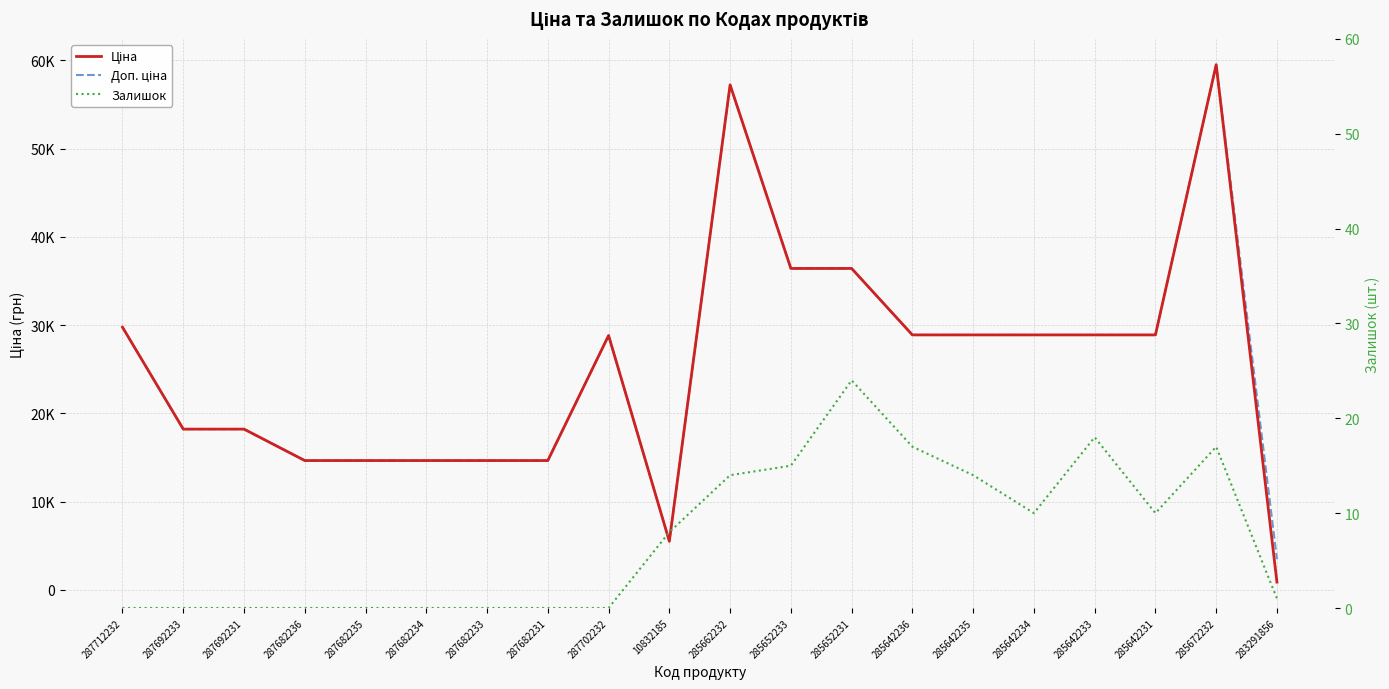

At how many categories does at least one series exceed 1670?

20